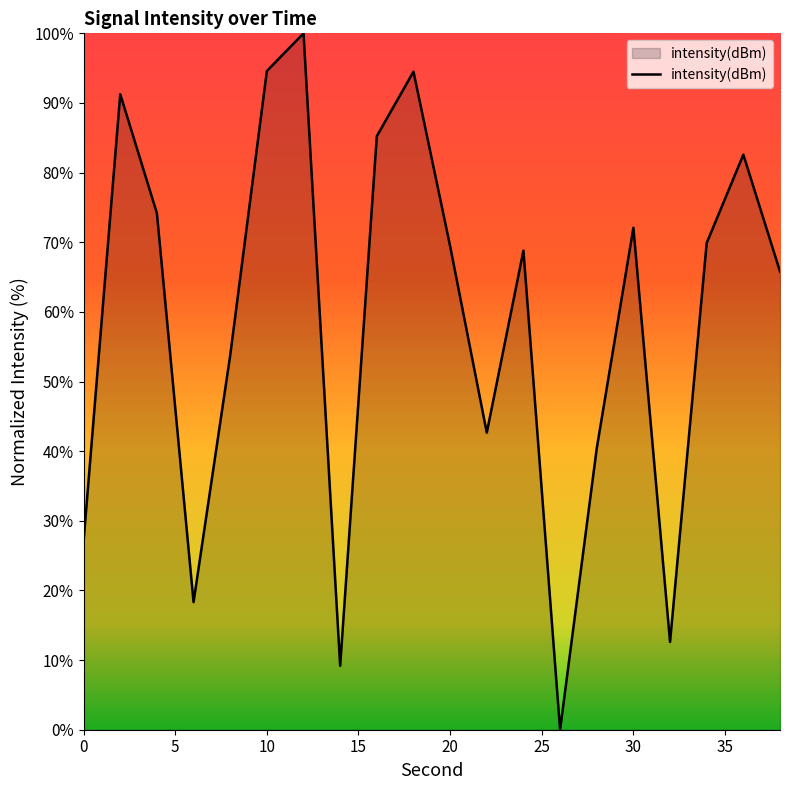

How many values are above zero?

19